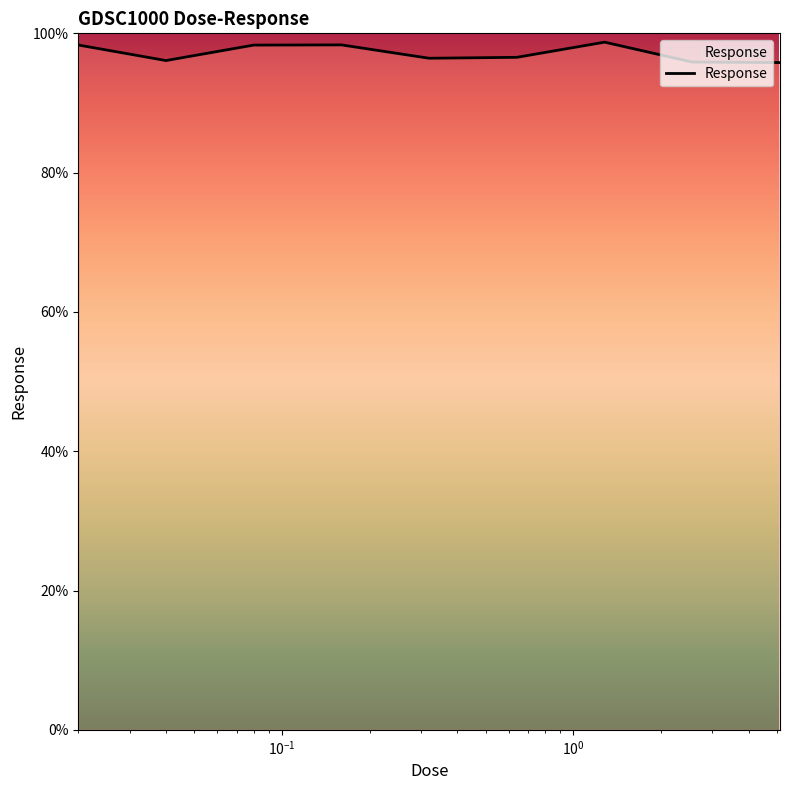

What is the difference between the maximum and minimum values?

2.9